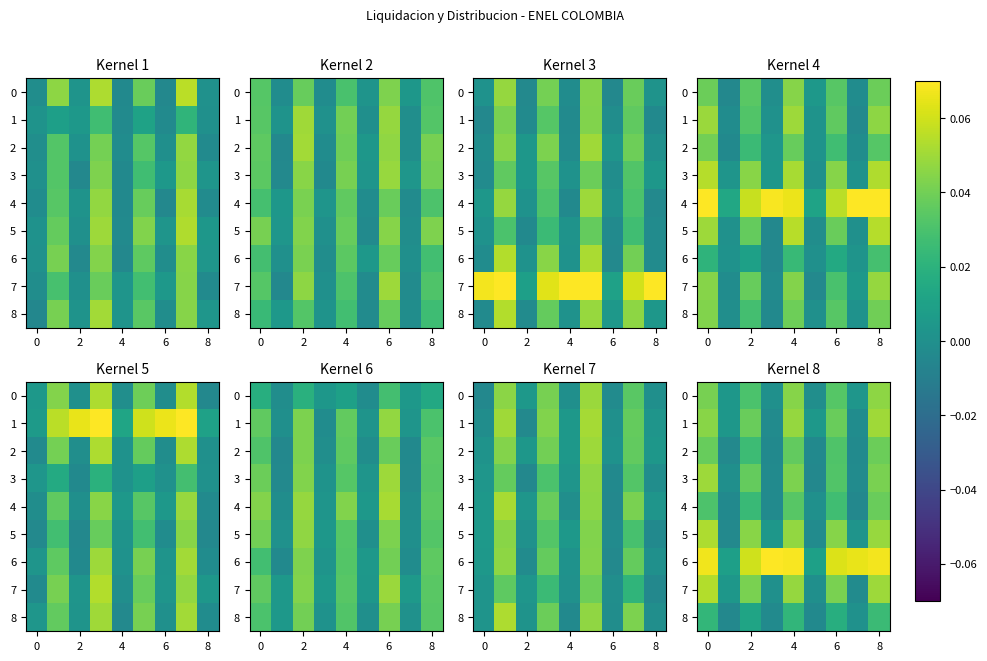

Which series has the widest spread of values?

6